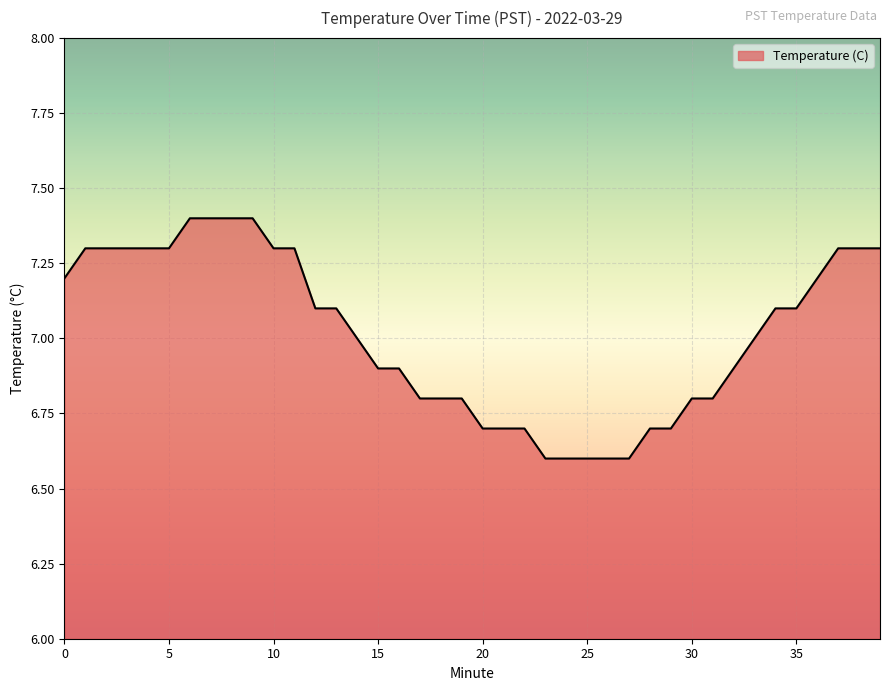

Reading right to left, extract all data points from this chart.

7.3	7.3	7.3	7.2	7.1	7.1	7.0	6.9	6.8	6.8	6.7	6.7	6.6	6.6	6.6	6.6	6.6	6.7	6.7	6.7	6.8	6.8	6.8	6.9	6.9	7.0	7.1	7.1	7.3	7.3	7.4	7.4	7.4	7.4	7.3	7.3	7.3	7.3	7.3	7.2